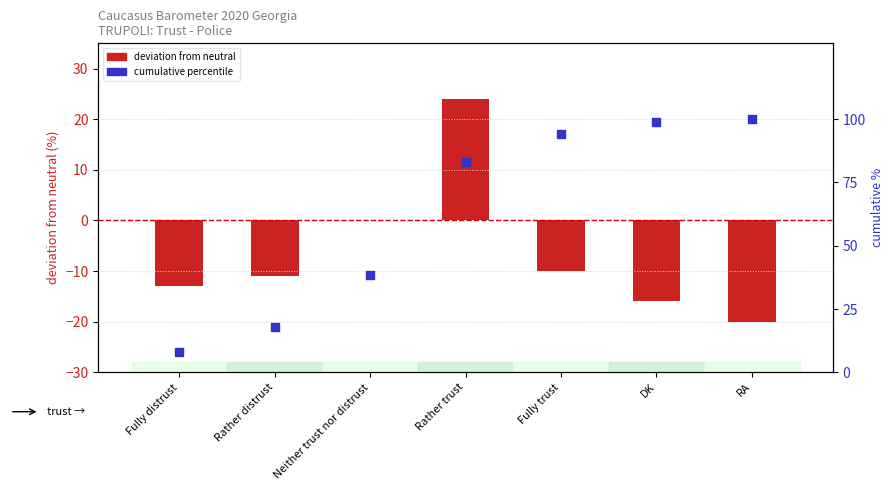

What are all the series names shown in the legend?

deviation from neutral, cumulative %